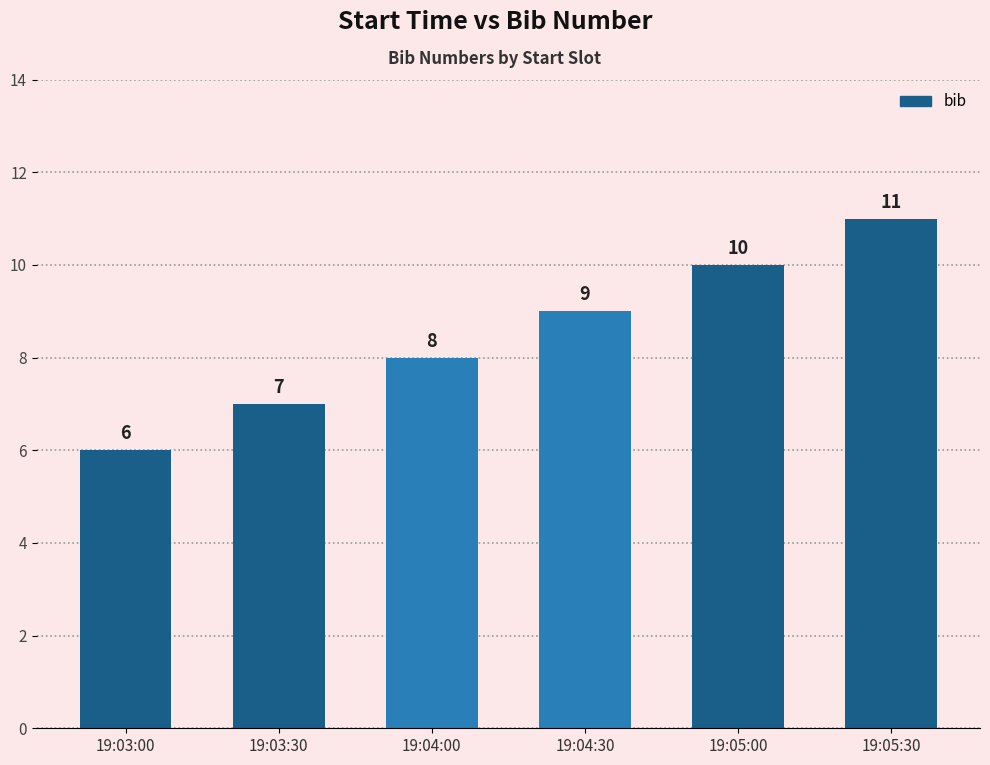

What is the maximum value shown in the chart?

11